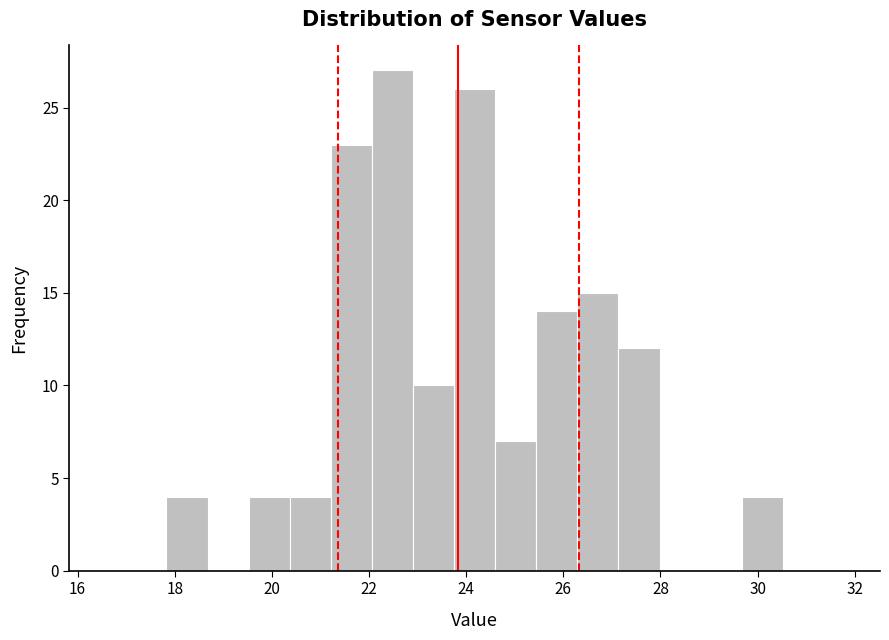

Over which range of the x-axis is the bar tallest?

22.0 to 23.0